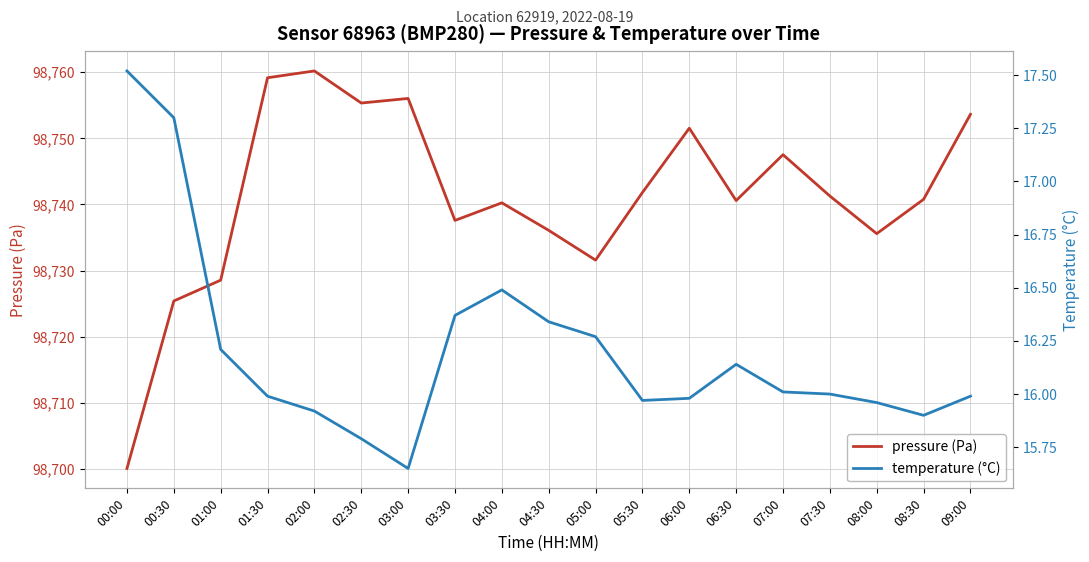

Is the value of temperature (°C) at 00:30 greater than the value of pressure (Pa) at 05:30?

No